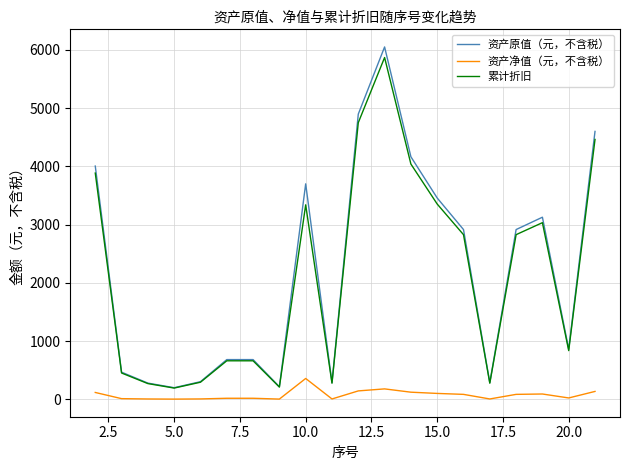

True or false: 资产原值（元，不含税） and 资产净值（元，不含税） cross at least once.

False